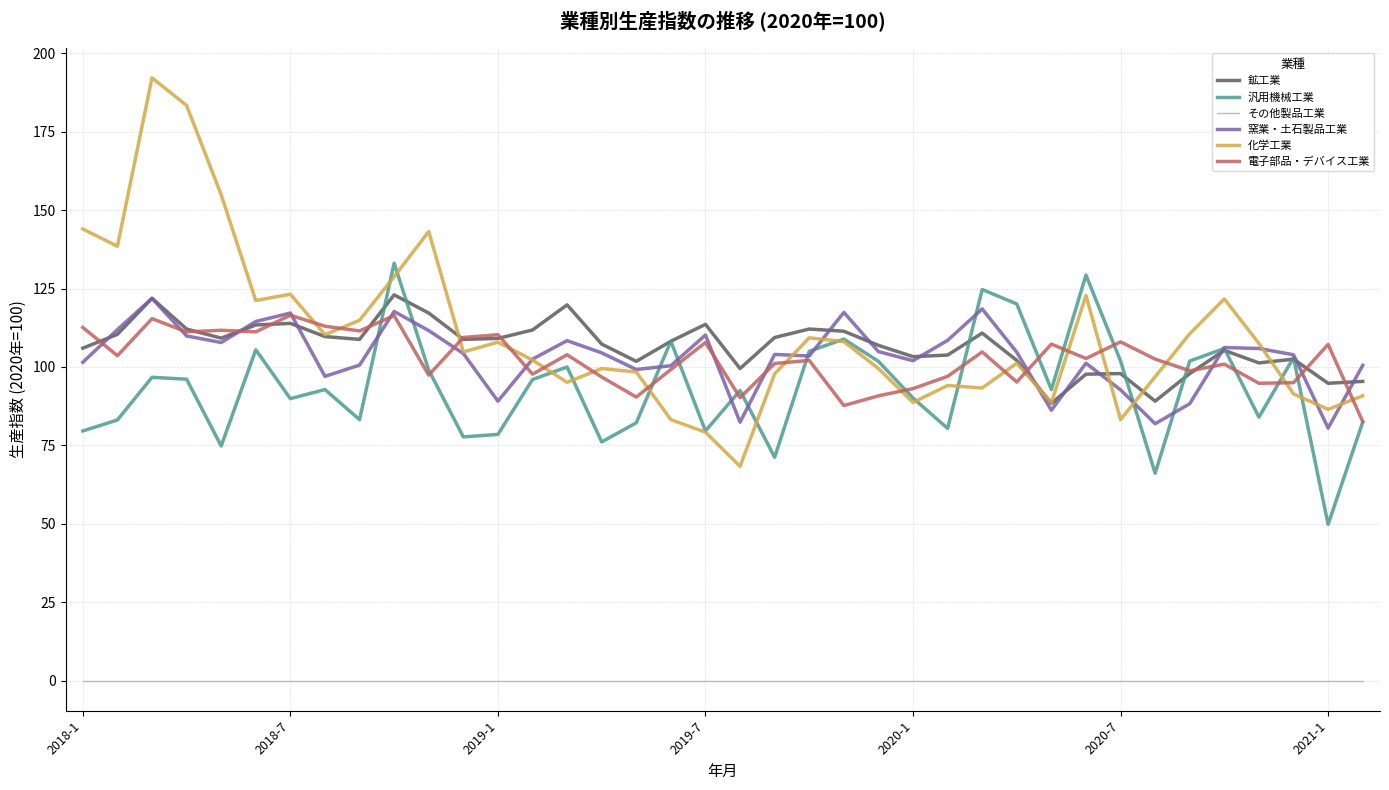

What is the maximum value for 化学工業?

192.2